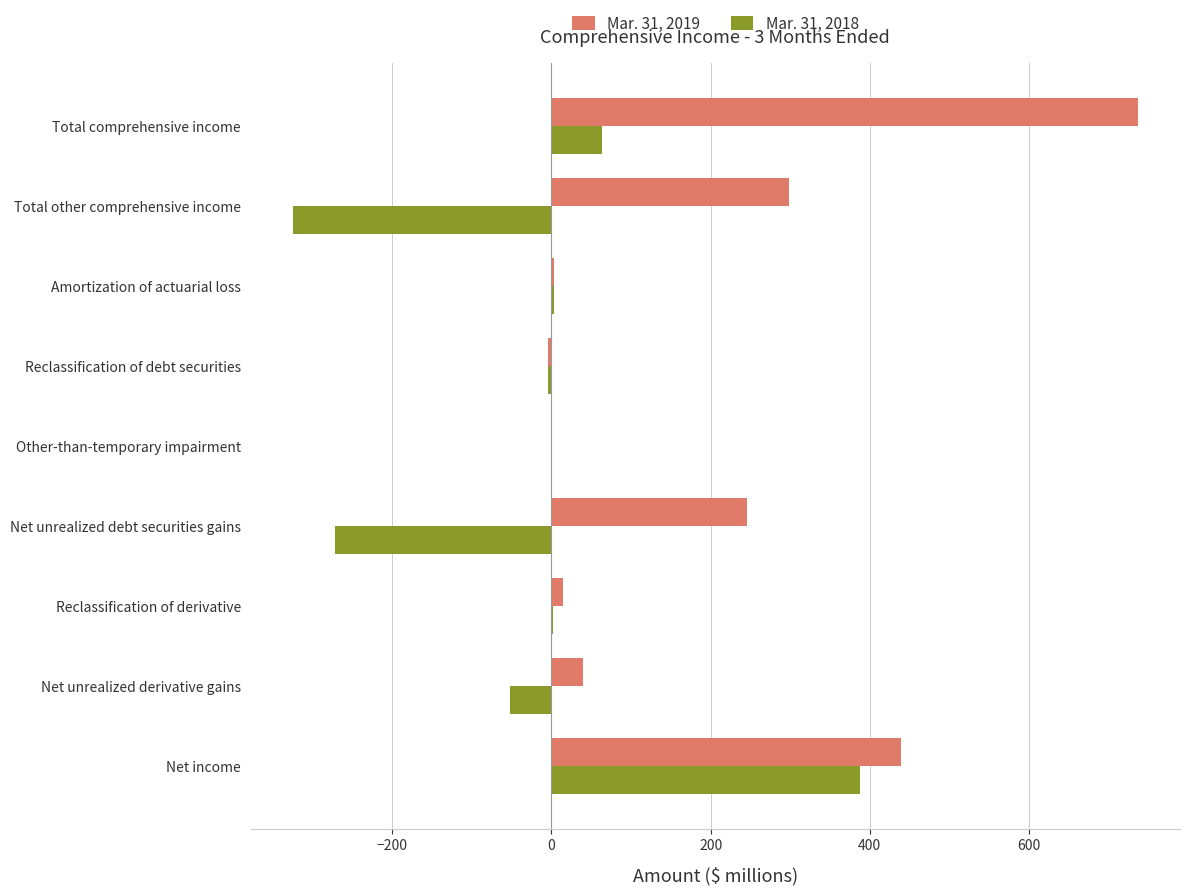

What is the greatest value displayed?

737